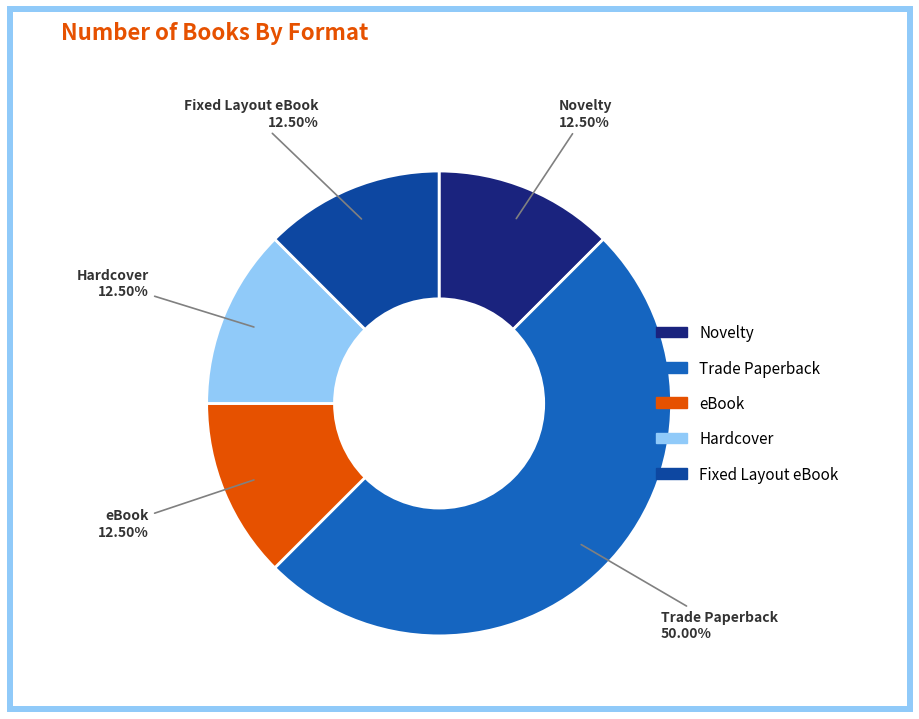

Is Novelty the majority of the pie?

No